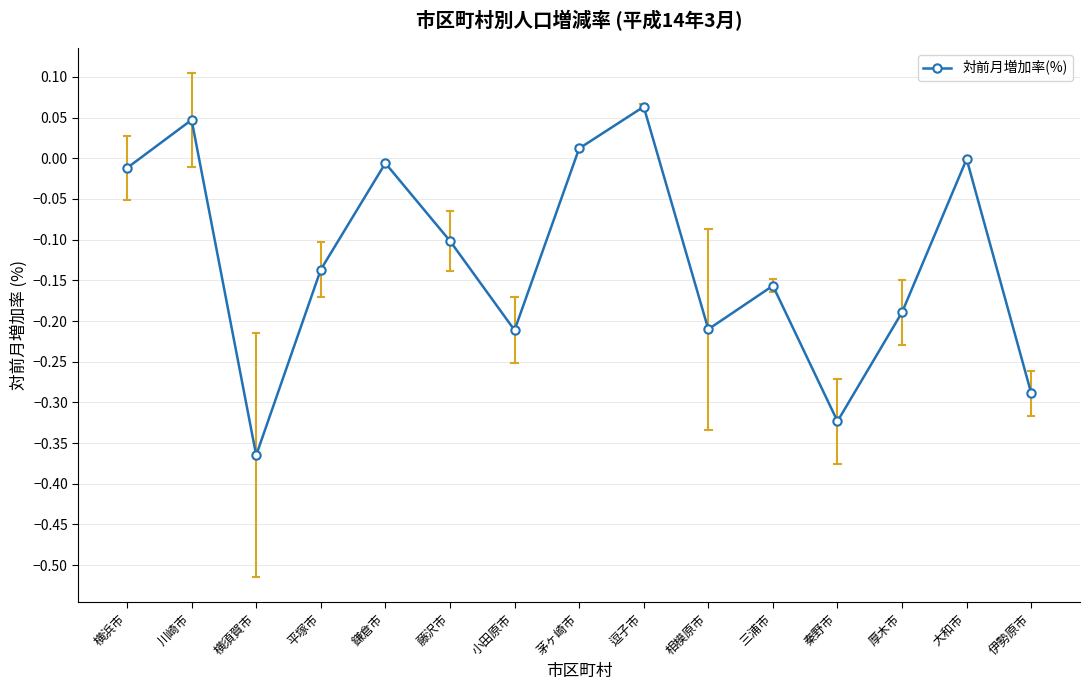

The chart shows a value of -0.0 at 横浜市. True or false?

True